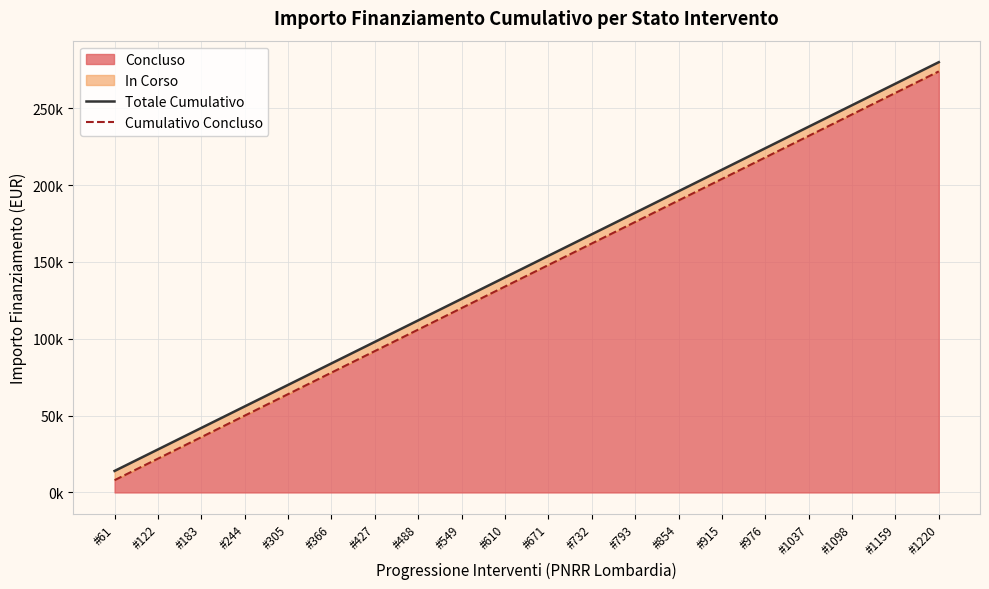

What is the total value across all series at #976?

442000